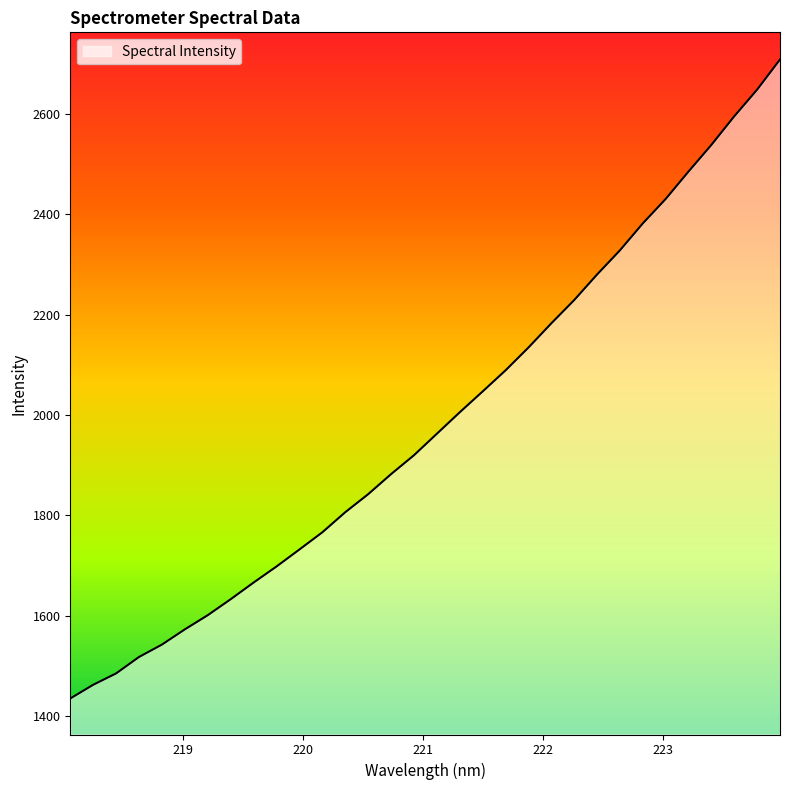

What is the maximum value shown in the chart?

2708.8